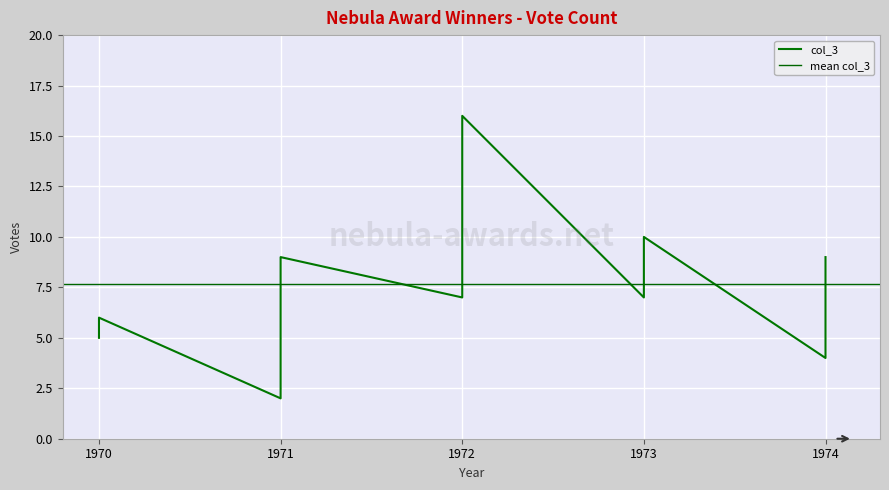

Reading left to right, list all the values displayed in this chart.

9	7	4	9	9	5	2	9	16	5	9	6	7	10